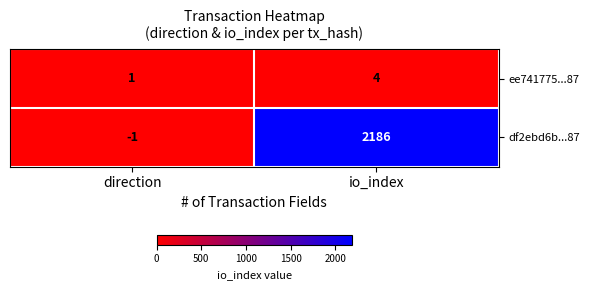

What is the difference between the maximum and minimum values in the ee741775...87 series?

3